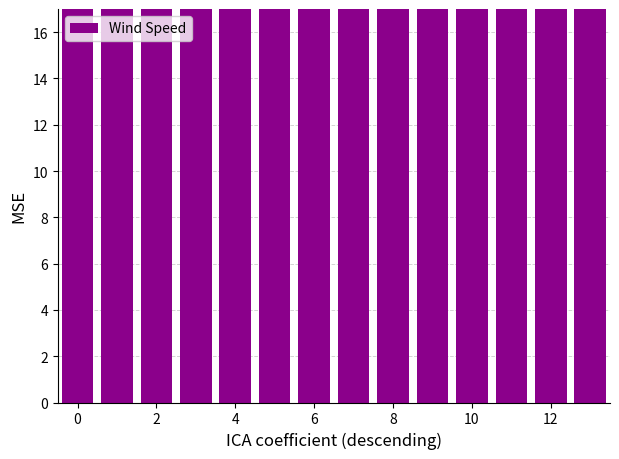

Which has a higher value, 8 or 6?

8